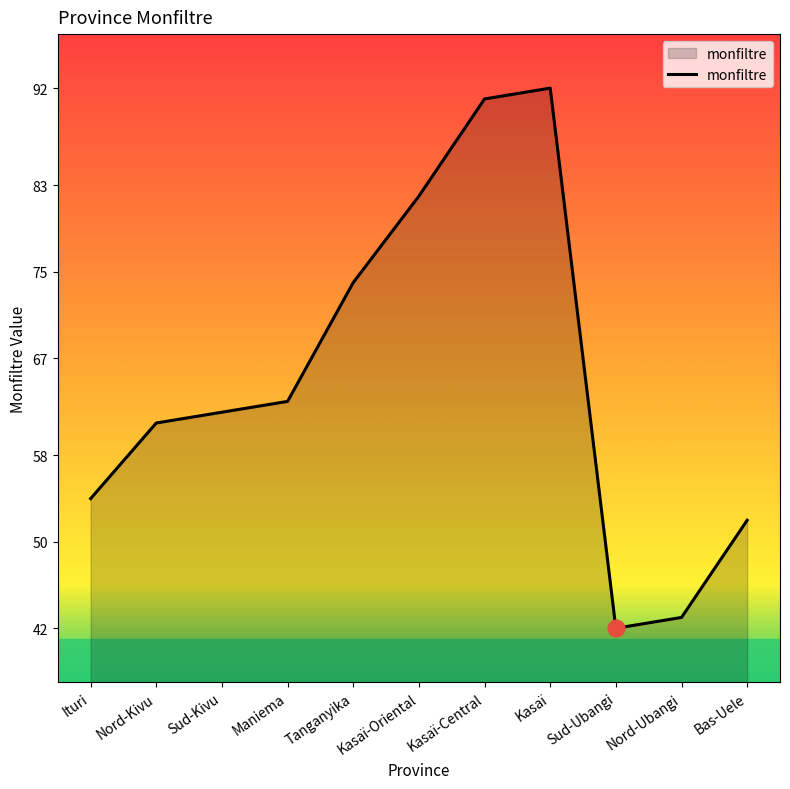

Approximately how many times larger is the value at Kasaï-Central compared to Maniema?

1.4